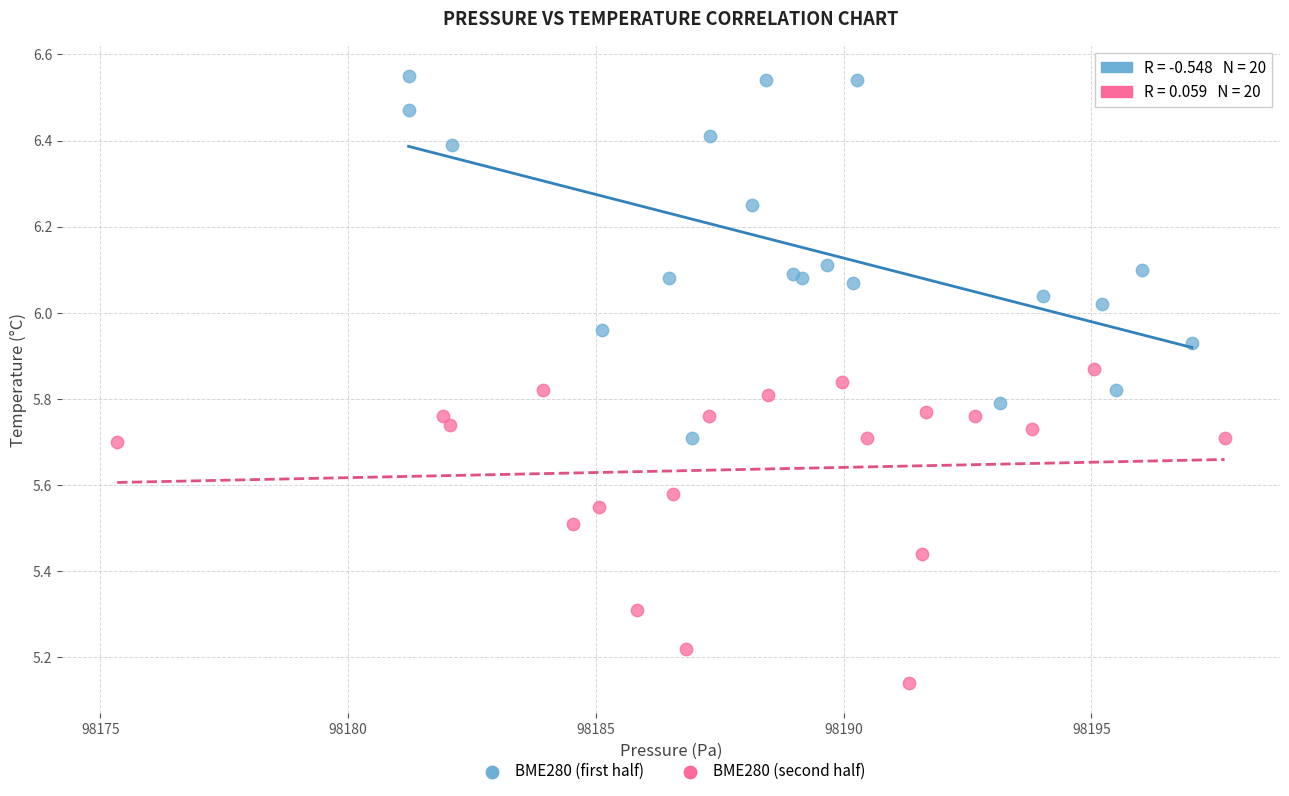

Which series contains the highest Y value?

BME280 (first half)